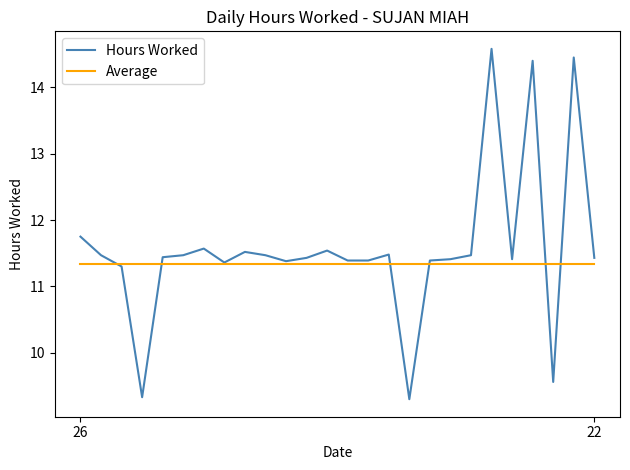

List the series in order of their peak value, highest first.

Hours Worked, Average